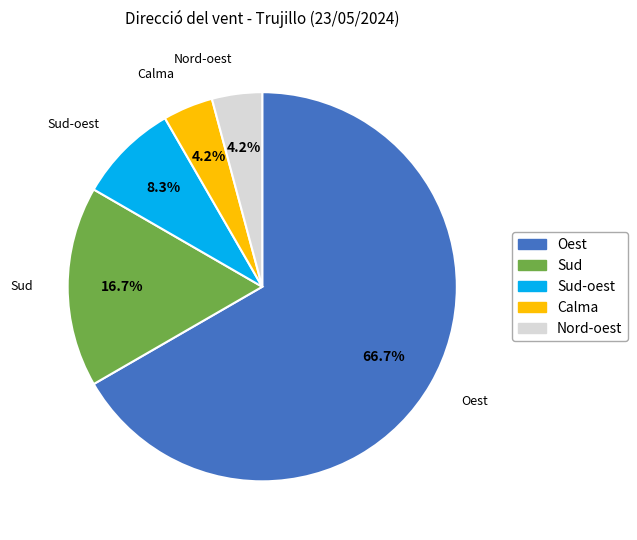

Is there a majority slice in this chart?

Yes